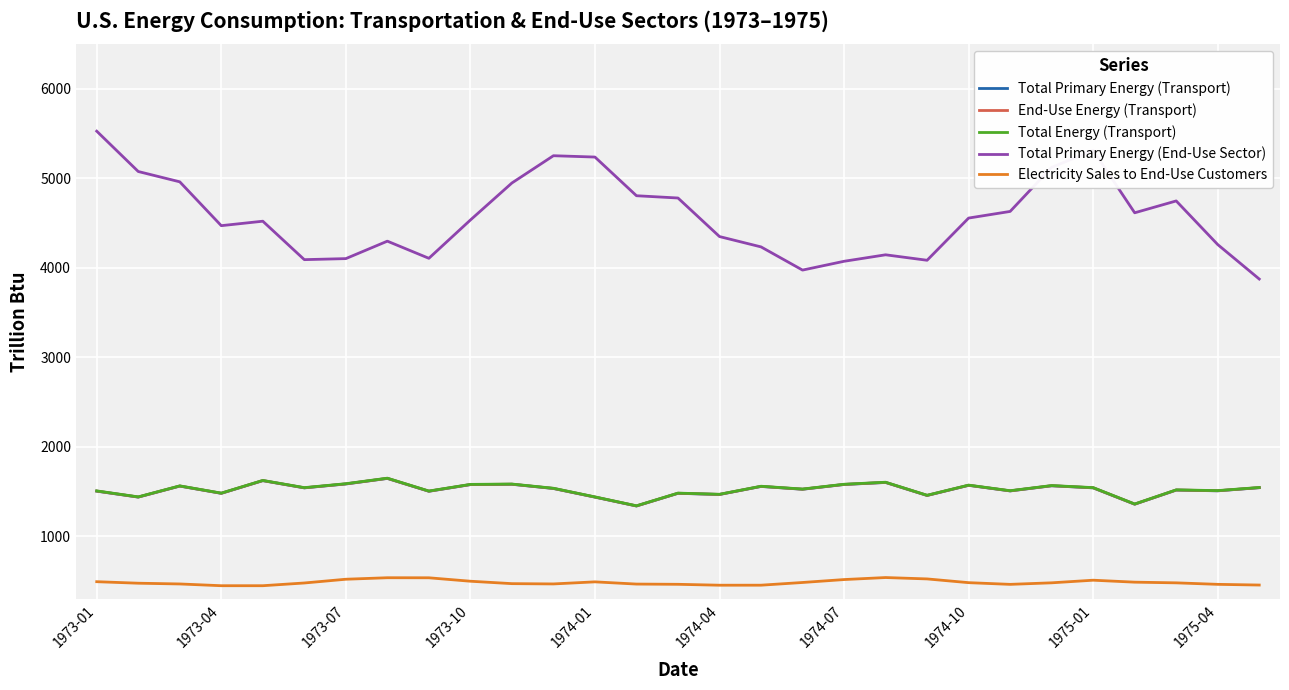

Which series has the largest total across all categories?

Total Primary Energy (End-Use Sector)